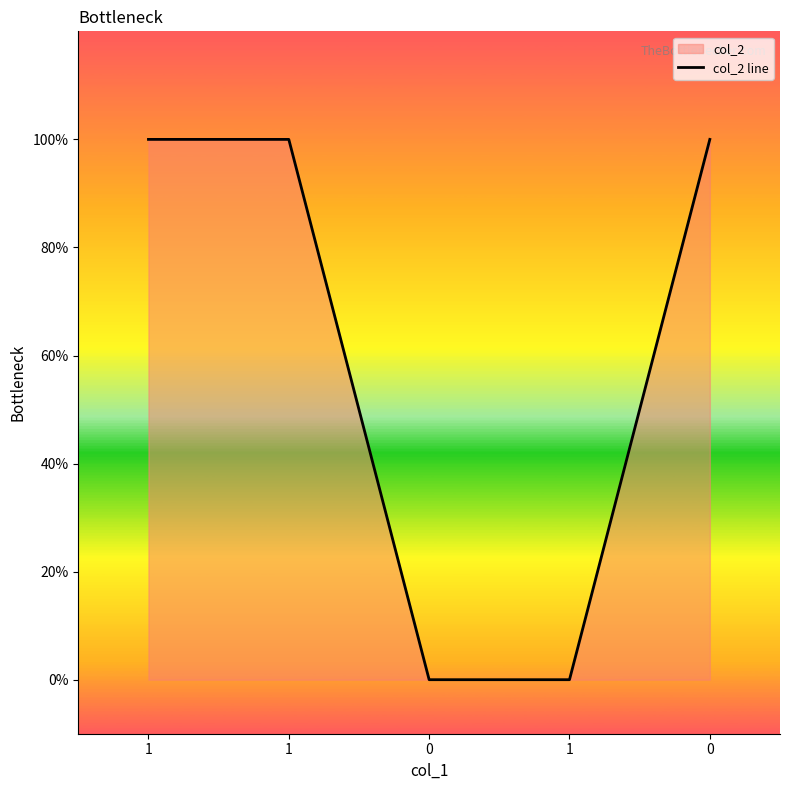

Reading right to left, extract all data points from this chart.

1	0	0	1	1